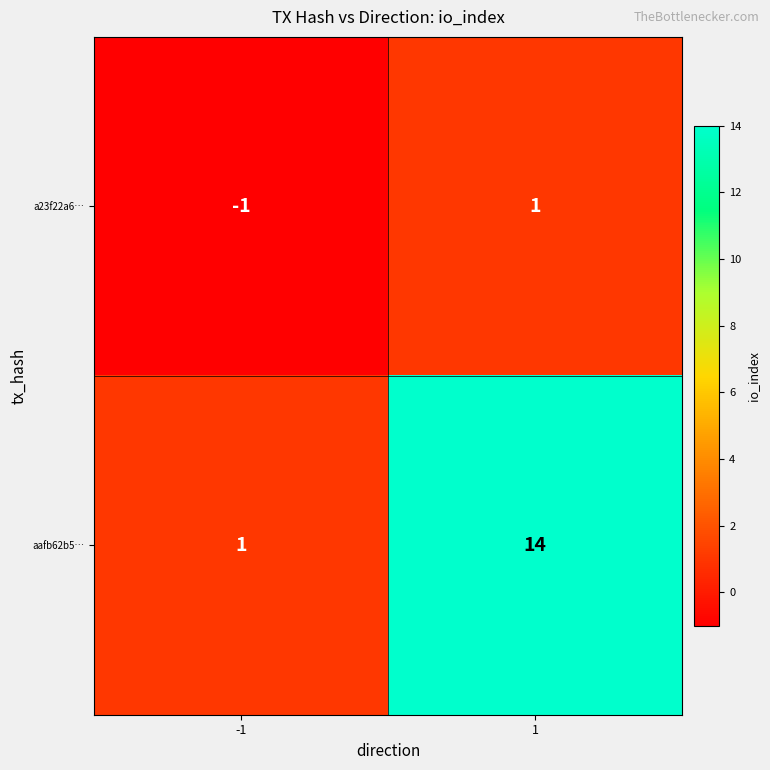

Read the aafb62b5… value at 1, to the nearest 10.

10